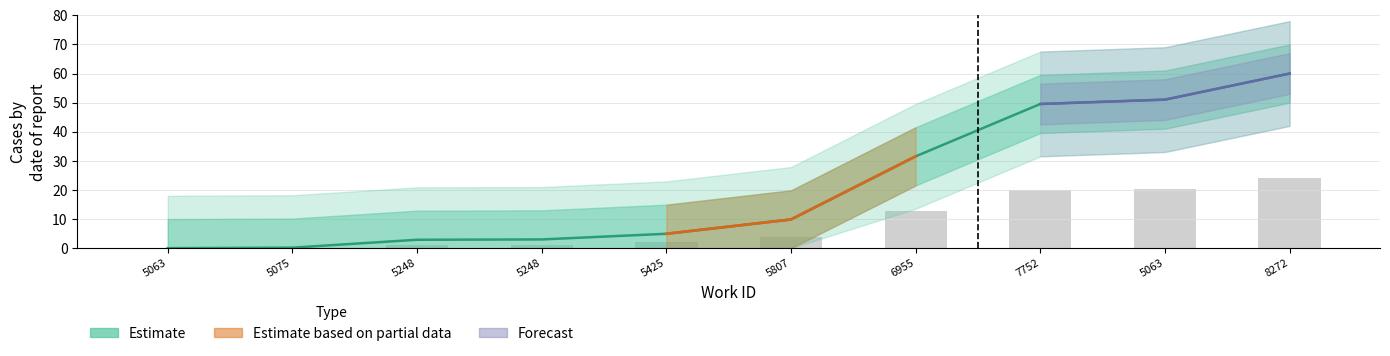

Which has a higher value, 5063 or 6955?

6955